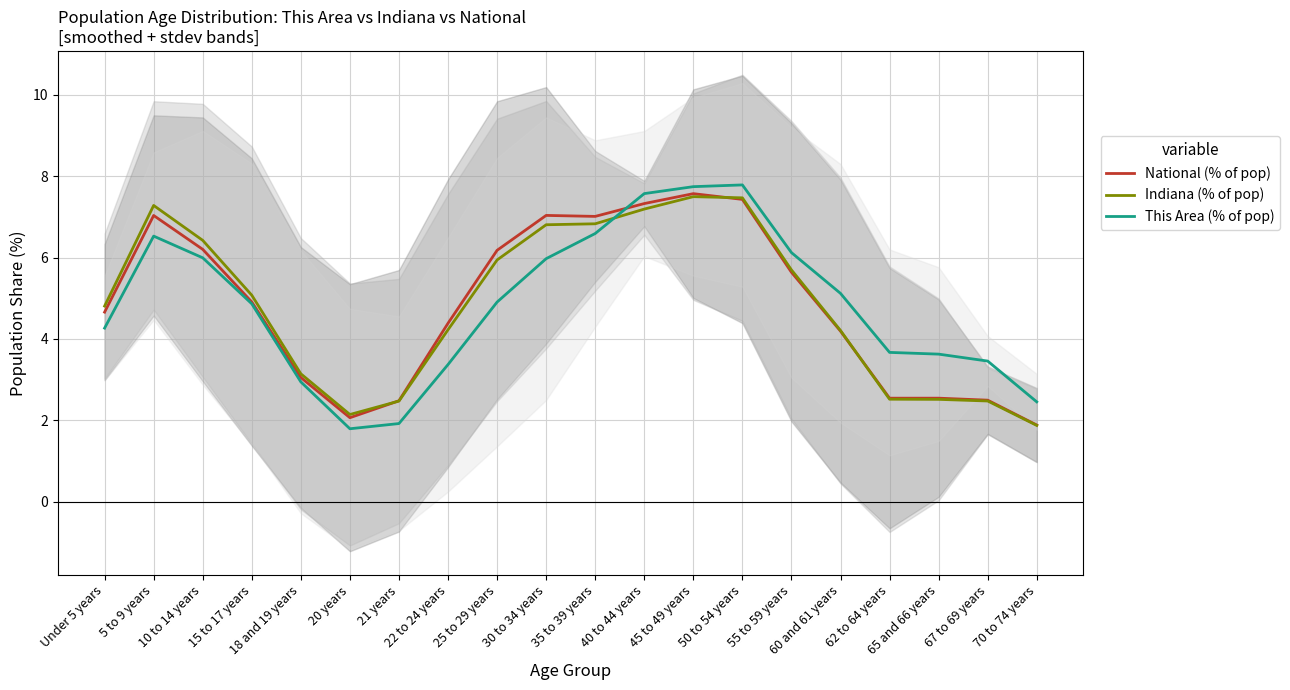

What is the label of the 6th point from the right?

55 to 59 years